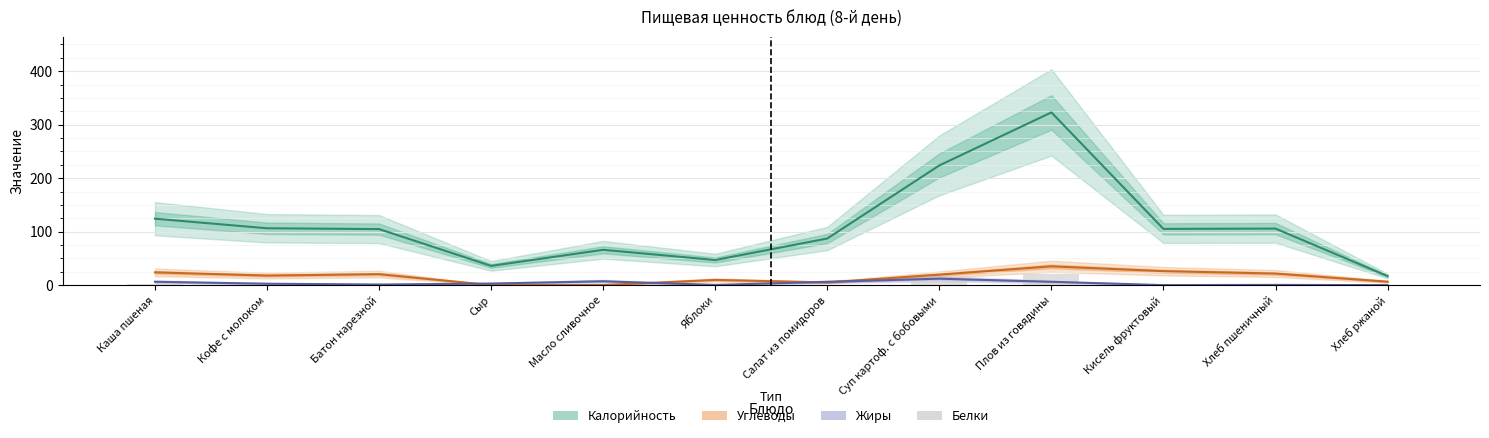

Where does the Жиры series first go above 2?

Каша пшеная